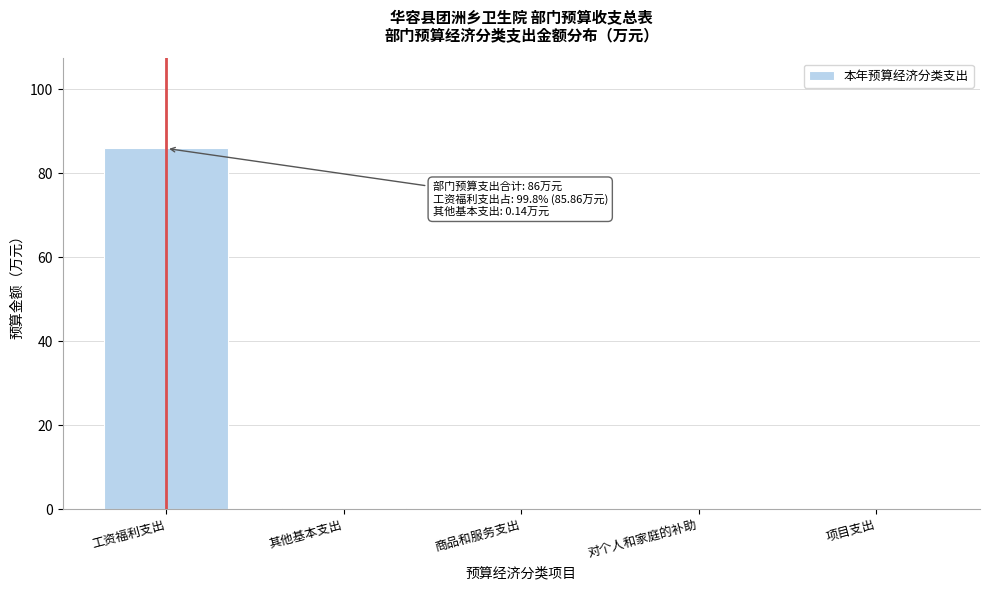

What is the sum of the values at 工资福利支出 and 对个人和家庭的补助?

85.9